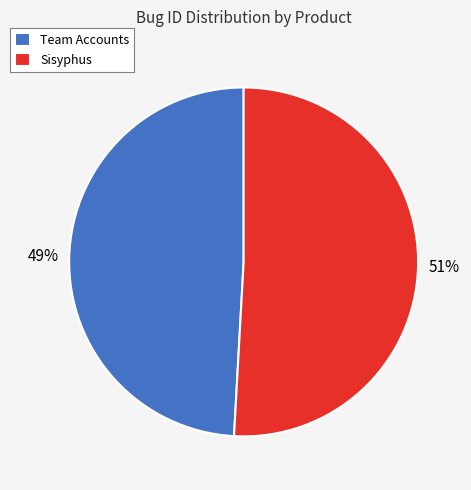

Between Sisyphus and Team Accounts, which is larger?

Sisyphus